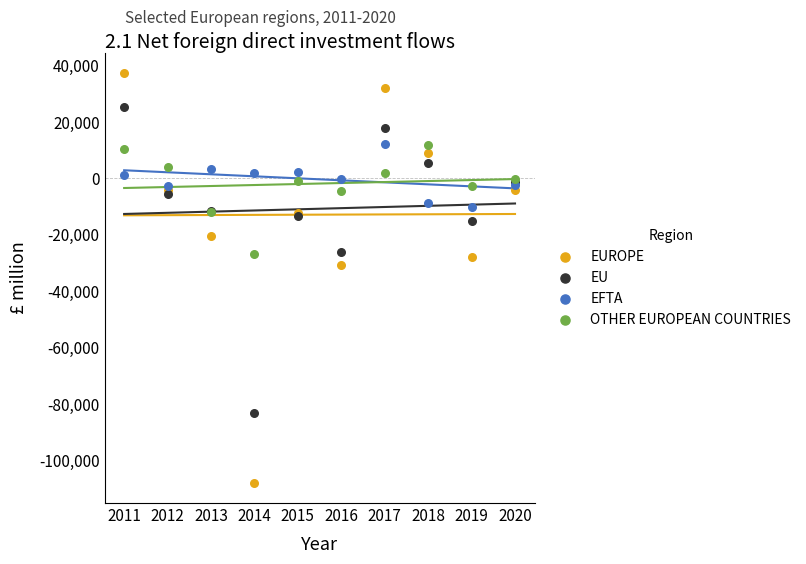

Across all series, what Y value is closest to -35277?

-30635